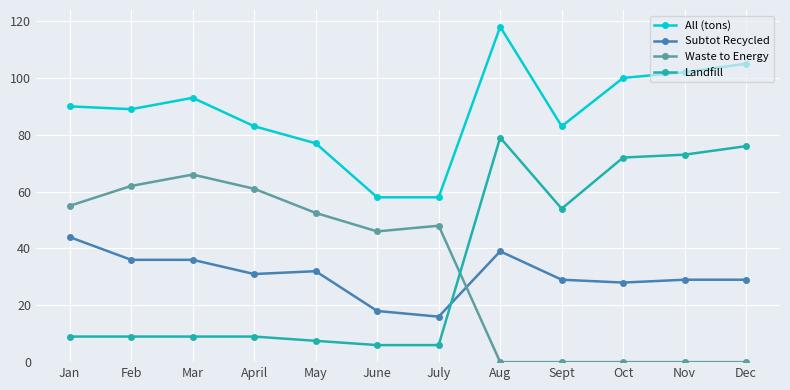

Read the Subtot Recycled value at Sept.

29.0